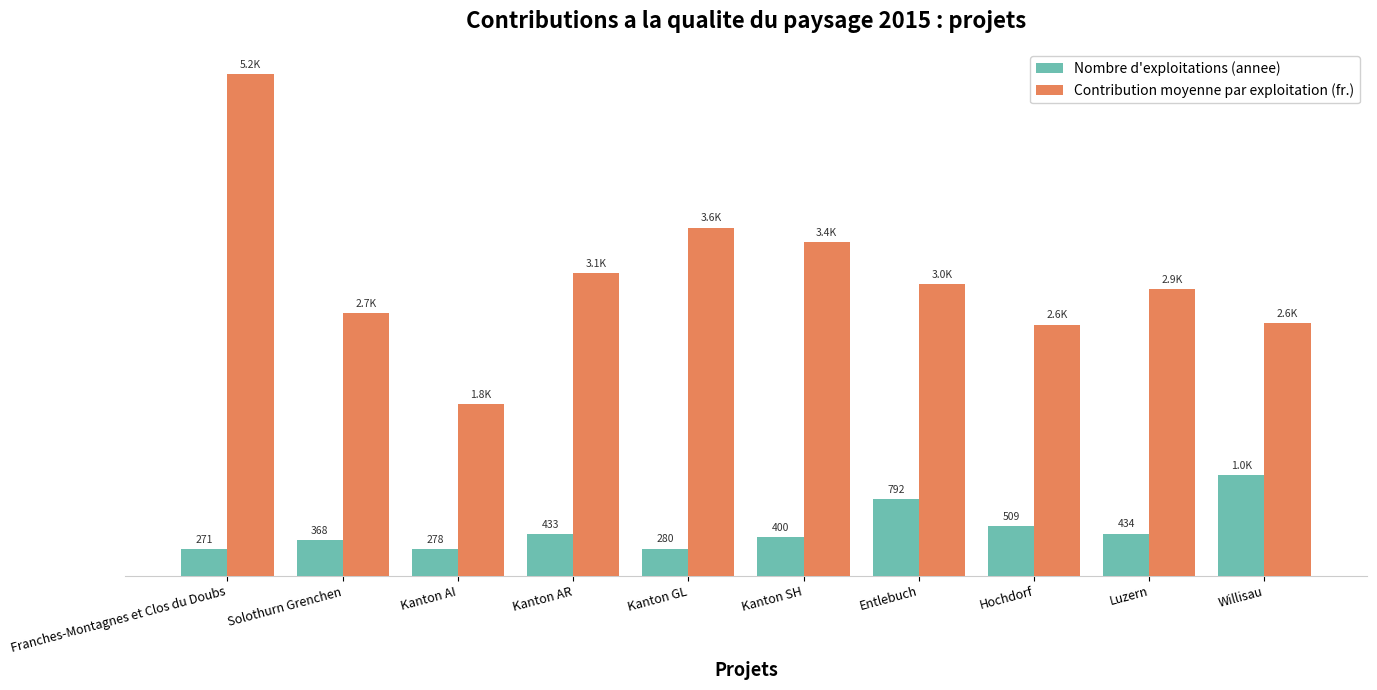

What is the label of the 9th bar from the right?

Solothurn Grenchen